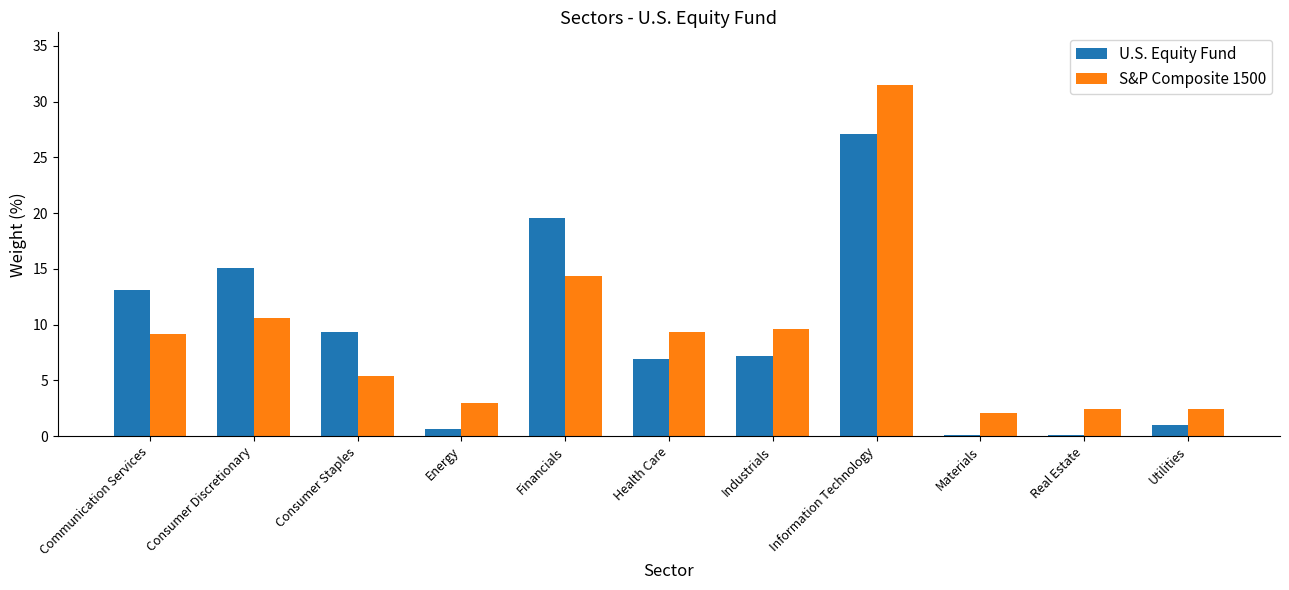

What is the approximate value of U.S. Equity Fund at Consumer Staples?

9.3